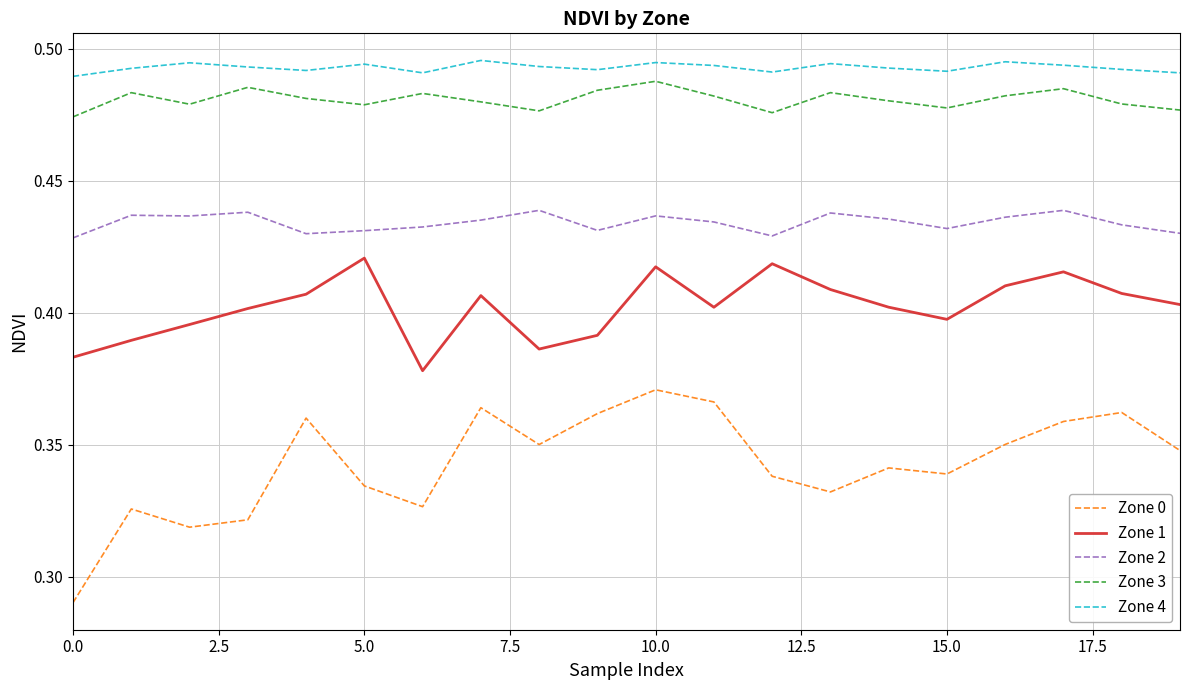

How many Zone 2 values are between 0 and 1?

20